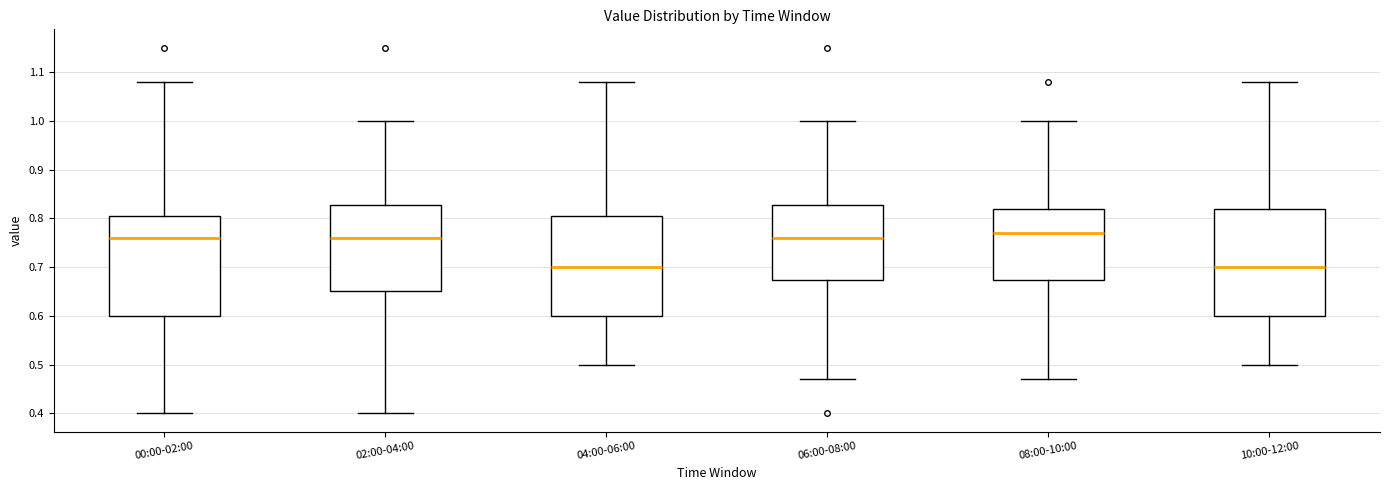

Which box's median line is the highest?

08:00-10:00